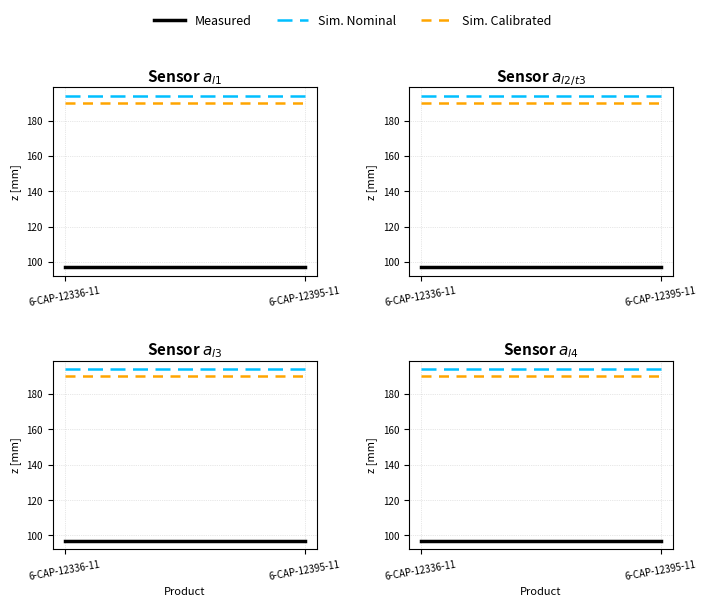

Which series has the largest range (max minus min)?

Measured